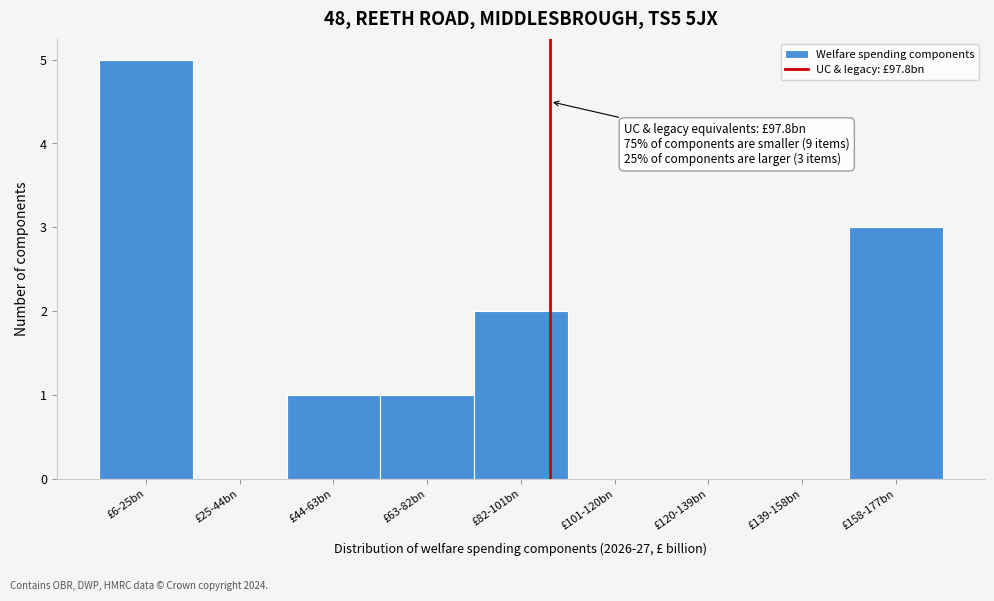

Reading left to right, list all the values displayed in this chart.

£6-25bn=5	£25-44bn=0	£44-63bn=1	£63-82bn=1	£82-101bn=2	£101-120bn=0	£120-139bn=0	£139-158bn=0	£158-177bn=3